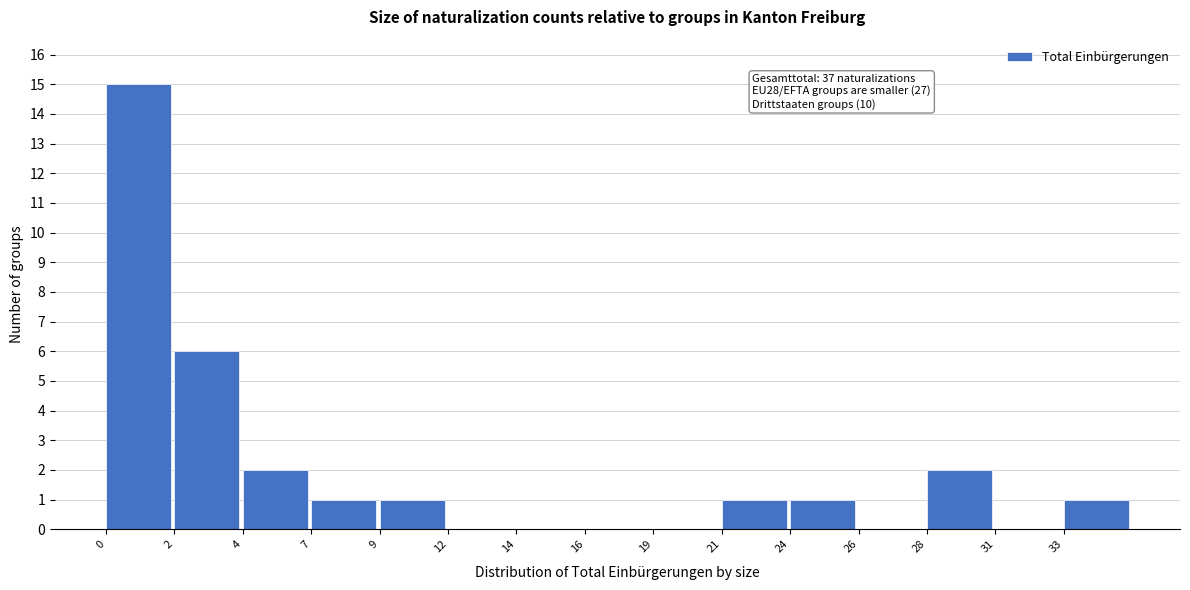

Reading right to left, transcribe all the data shown in this chart.

33=1	31=0	28=2	26=0	24=1	21=1	19=0	16=0	14=0	12=0	9=1	7=1	4=2	2=6	0=15